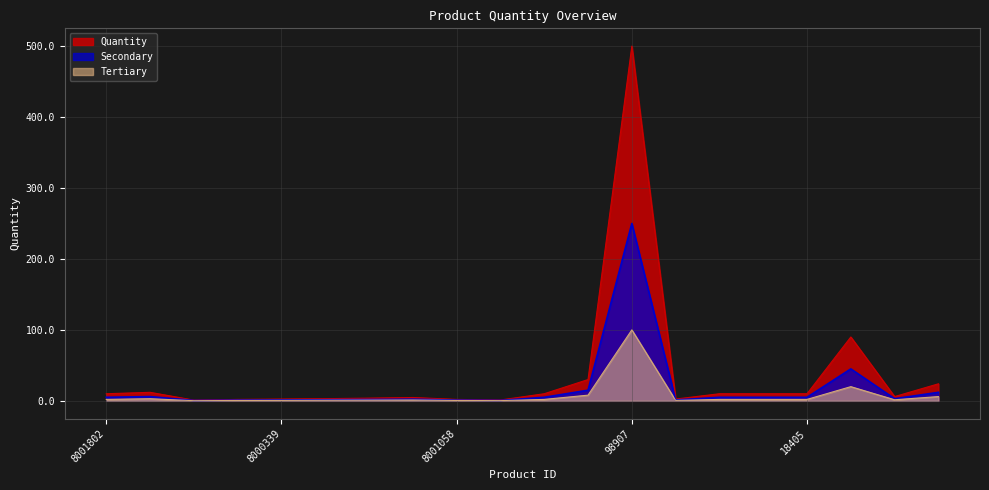

What are all the series names shown in the legend?

Quantity, Secondary, Tertiary